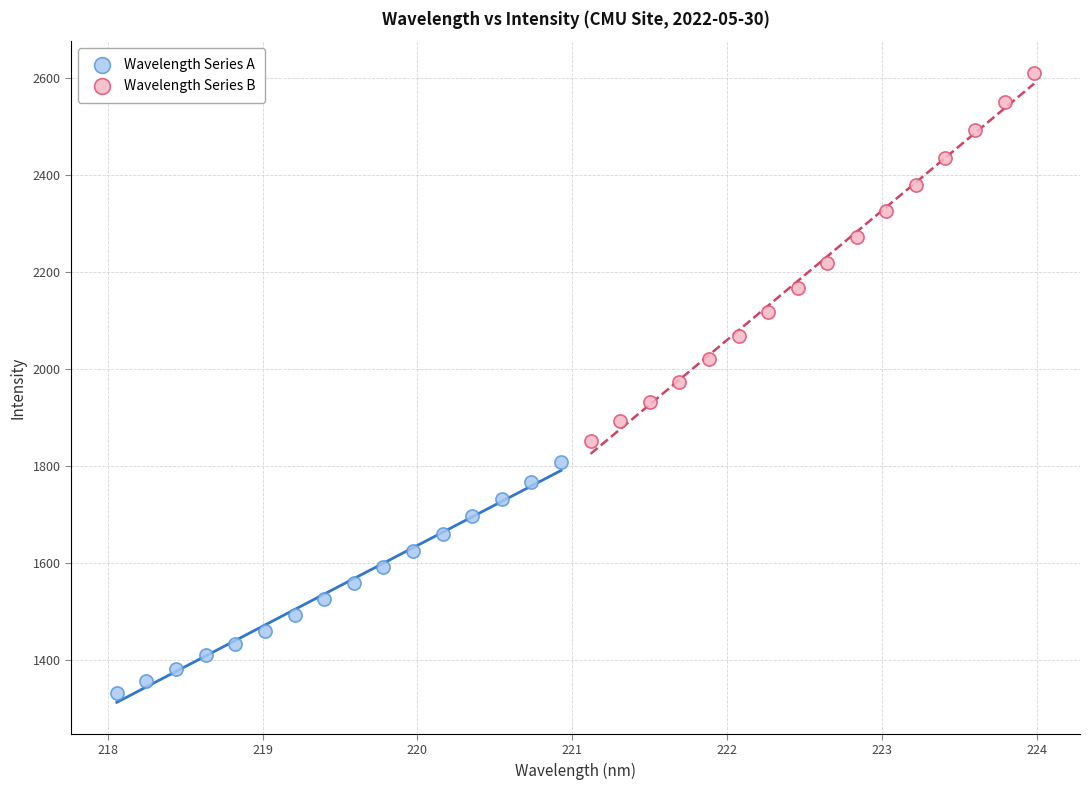

Which series has the widest spread of Y values?

Wavelength Series B